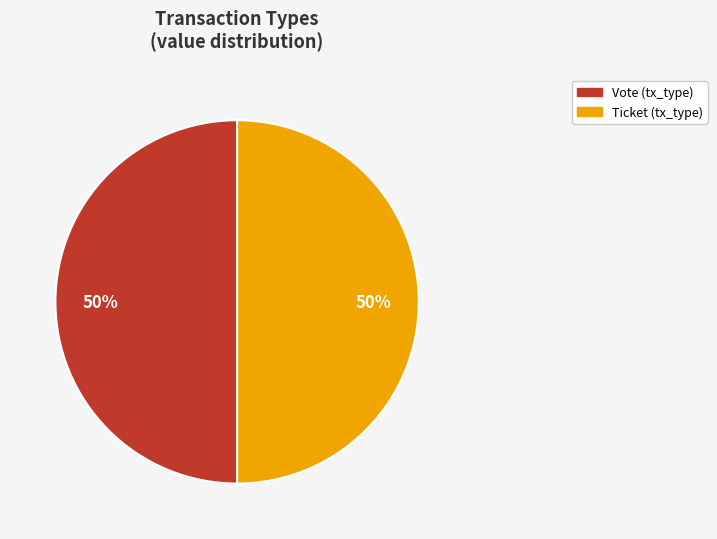

Combined, do Vote and Ticket account for over 50%?

Yes